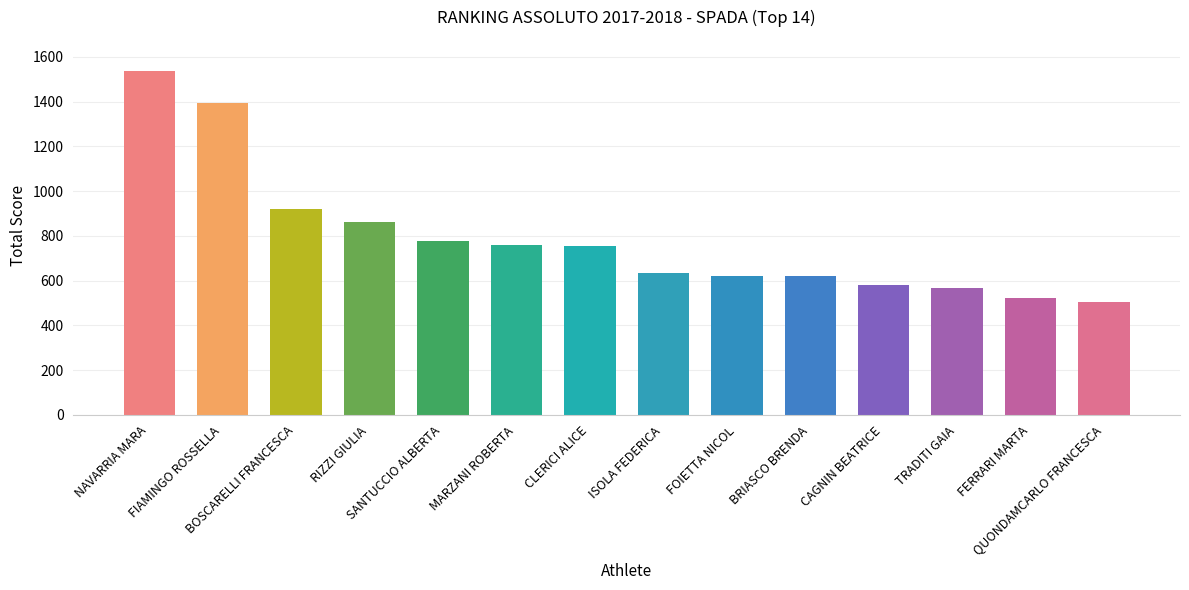

What is the greatest value displayed?

1534.5